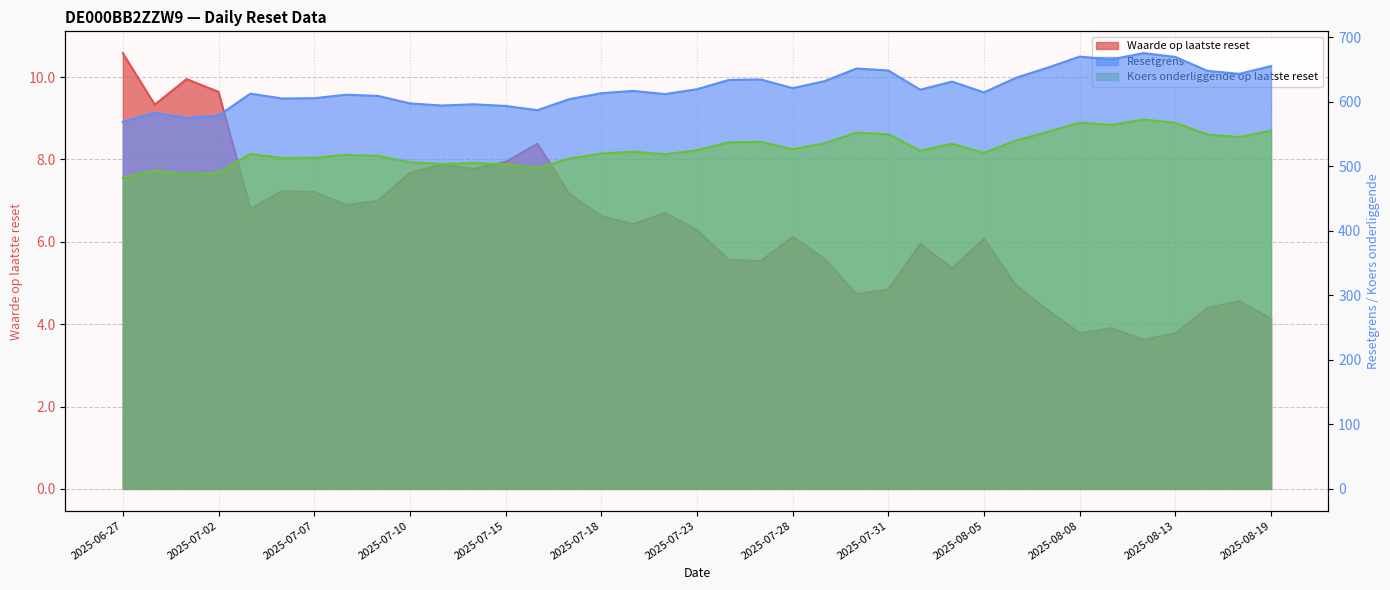

Reading right to left, list all the values displayed in this chart.

Waarde op laatste reset: 4.1	4.6	4.4	3.8	3.6	3.9	3.8	4.3	5.0	6.1	5.4	6.0	4.8	4.7	5.6	6.1	5.5	5.6	6.3	6.7	6.4	6.6	7.2	8.4	7.9	7.8	7.9	7.7	7.0	6.9	7.2	7.2	6.8	9.6	9.9	9.3	10.6
Resetgrens: 655.1	643.1	647.8	669.3	675.2	665.5	669.8	652.8	637.0	614.3	631.1	618.6	648.3	651.4	631.8	620.9	634.4	633.7	619.3	611.7	616.7	613.1	603.9	586.8	593.3	595.9	594.0	597.3	608.9	610.8	605.3	604.9	612.4	578.3	574.7	582.4	568.8
Koers onderliggende op laatste reset: 555.2	545.0	549.0	567.2	572.2	564.0	567.6	553.2	539.8	520.6	534.8	524.2	549.4	552.0	535.4	526.2	537.6	537.0	524.8	518.4	522.6	519.6	511.8	497.3	502.8	505.0	503.4	506.2	516.0	517.6	513.0	512.6	519.0	490.1	487.0	493.6	482.0